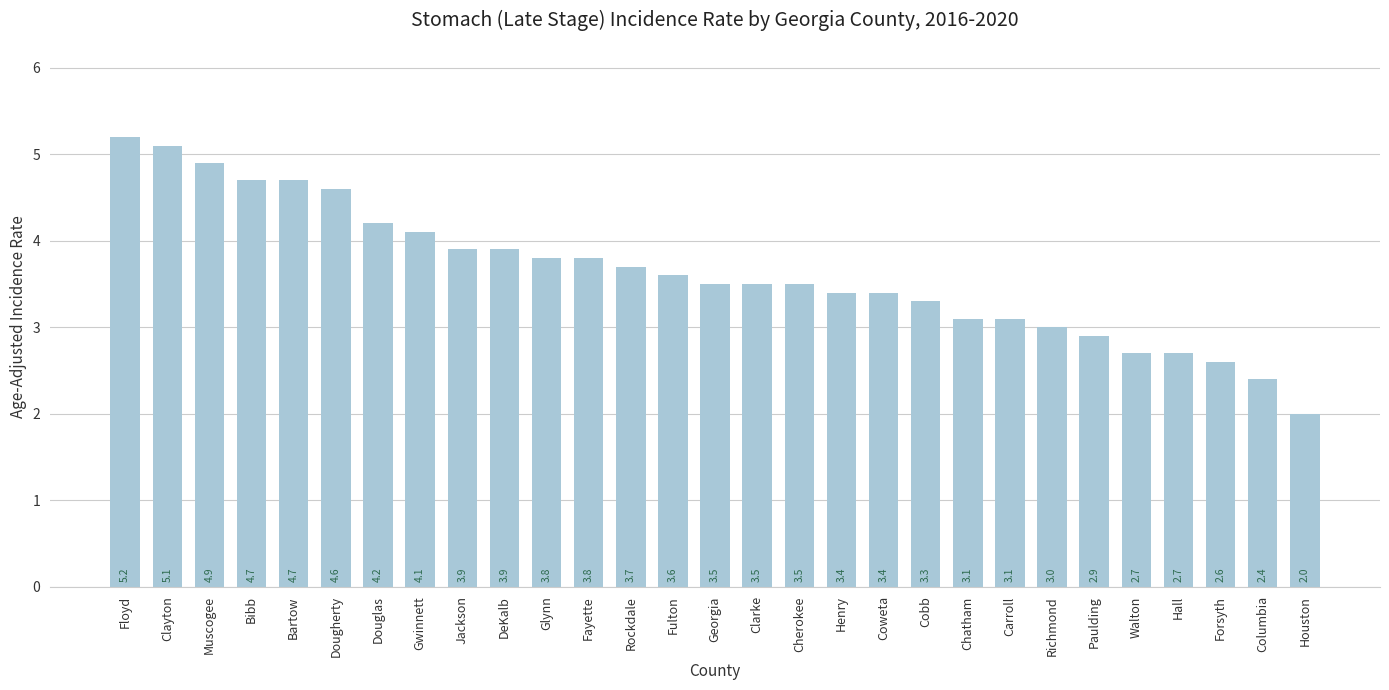

Approximately how many times larger is the value at Walton compared to Carroll?

0.9